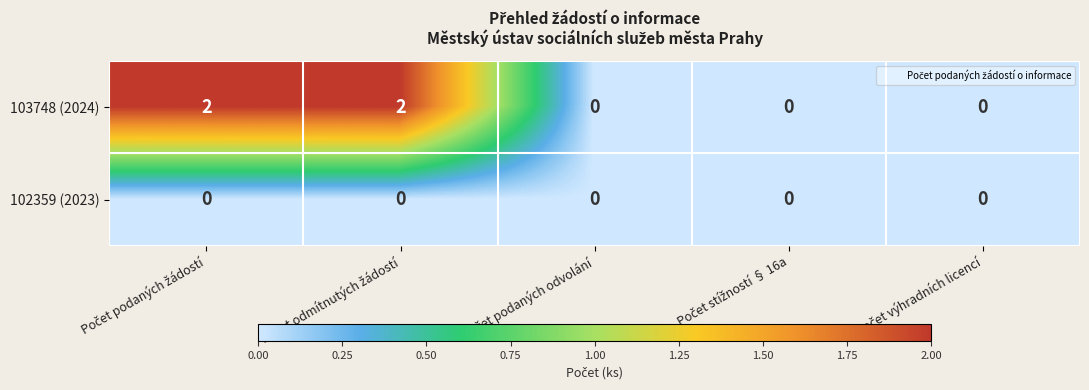

Which series has the largest range (max minus min)?

103748 (2024)